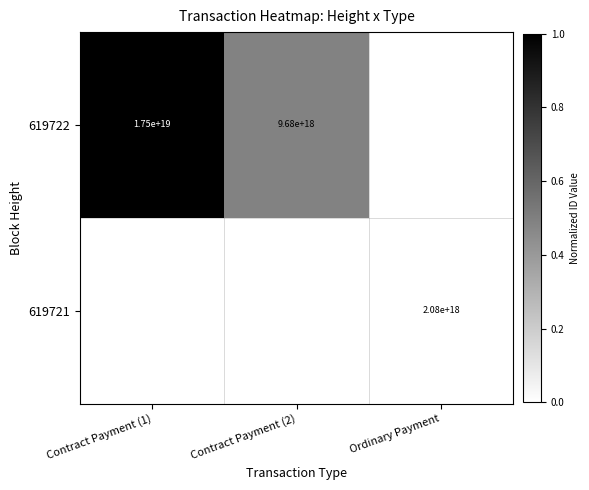

The value of 619721 at Ordinary Payment is 2080000000000000000. True or false?

True